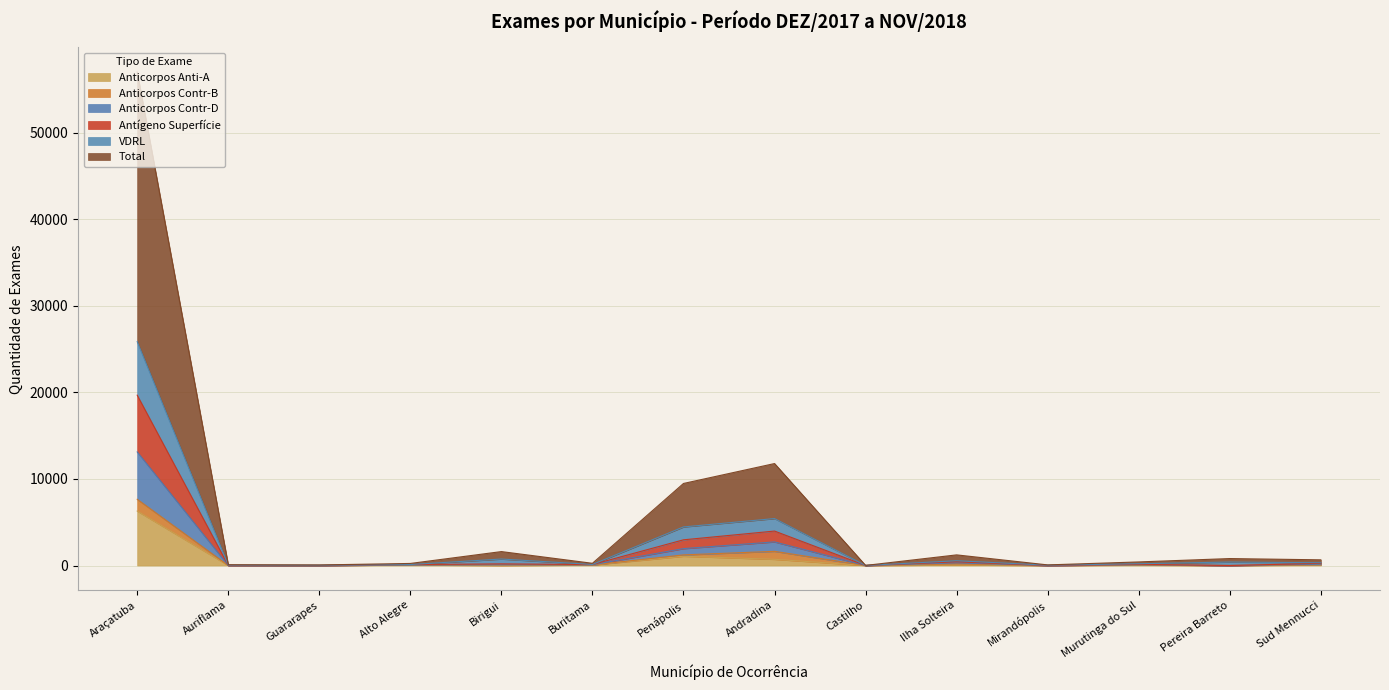

Is the value of Antígeno Superfície at Murutinga do Sul greater than the value of Total at Penápolis?

No